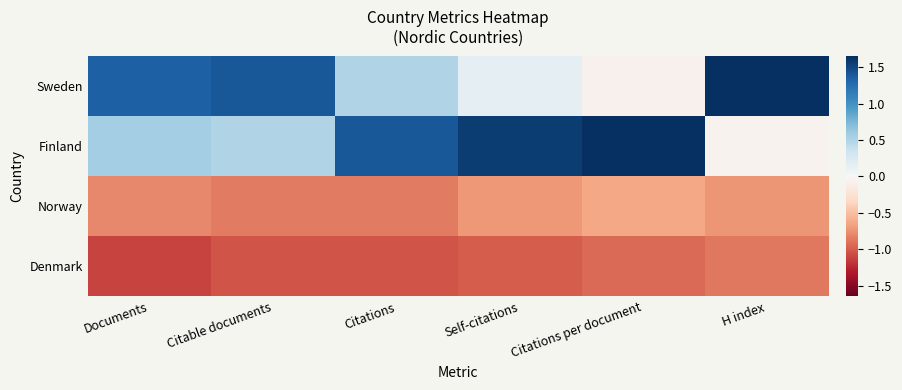

Reading left to right, what are all the values shown in this chart?

Sweden: Documents=1.4	Citable documents=1.4	Citations=0.5	Self-citations=0.1	Citations per document=-0.1	H index=1.6
Finland: Documents=0.6	Citable documents=0.5	Citations=1.4	Self-citations=1.6	Citations per document=1.6	H index=-0.1
Norway: Documents=-0.8	Citable documents=-0.9	Citations=-0.9	Self-citations=-0.7	Citations per document=-0.6	H index=-0.7
Denmark: Documents=-1.1	Citable documents=-1.0	Citations=-1.0	Self-citations=-1.0	Citations per document=-0.9	H index=-0.9